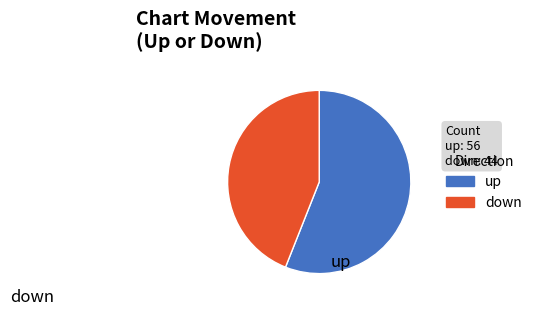

Does any single category account for the majority?

Yes